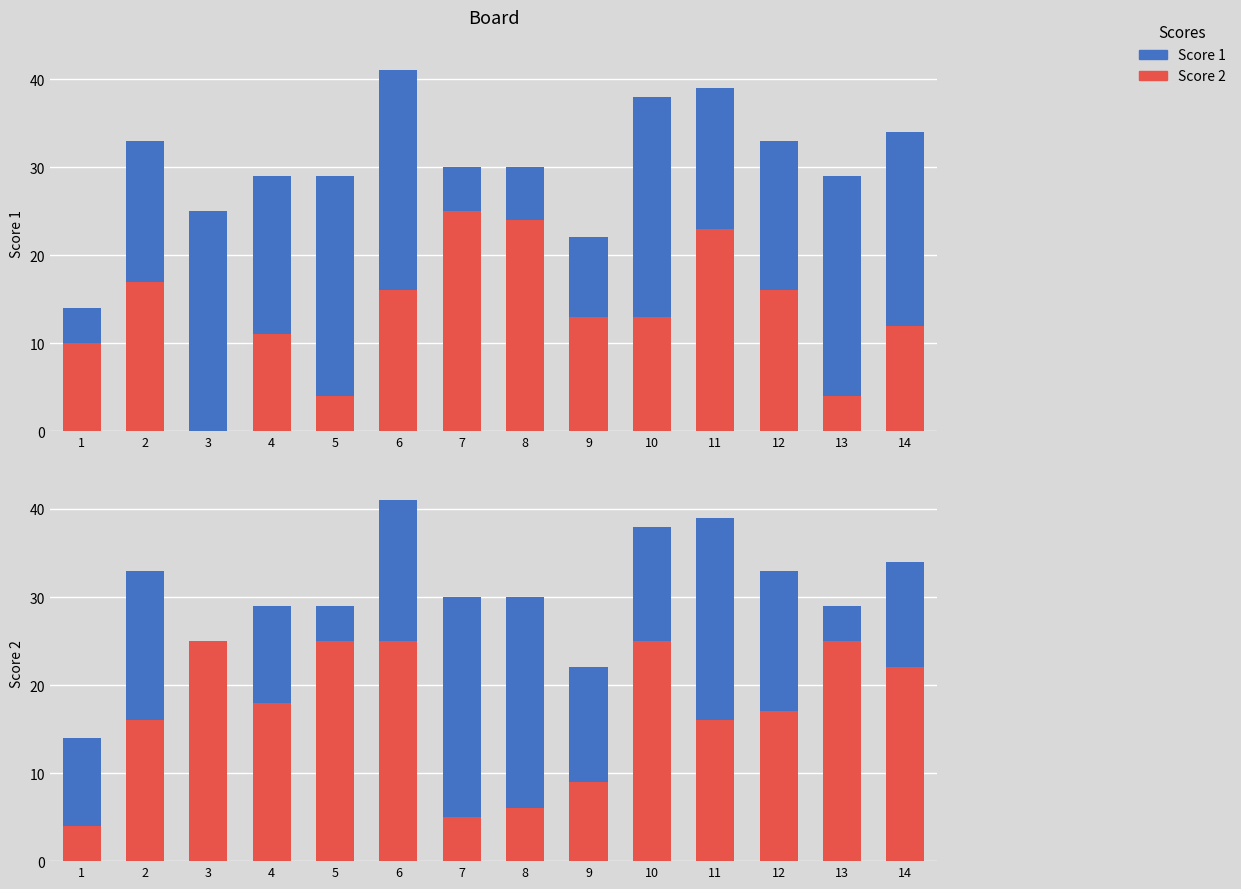

At which label does Score 1 first exceed 18?

3